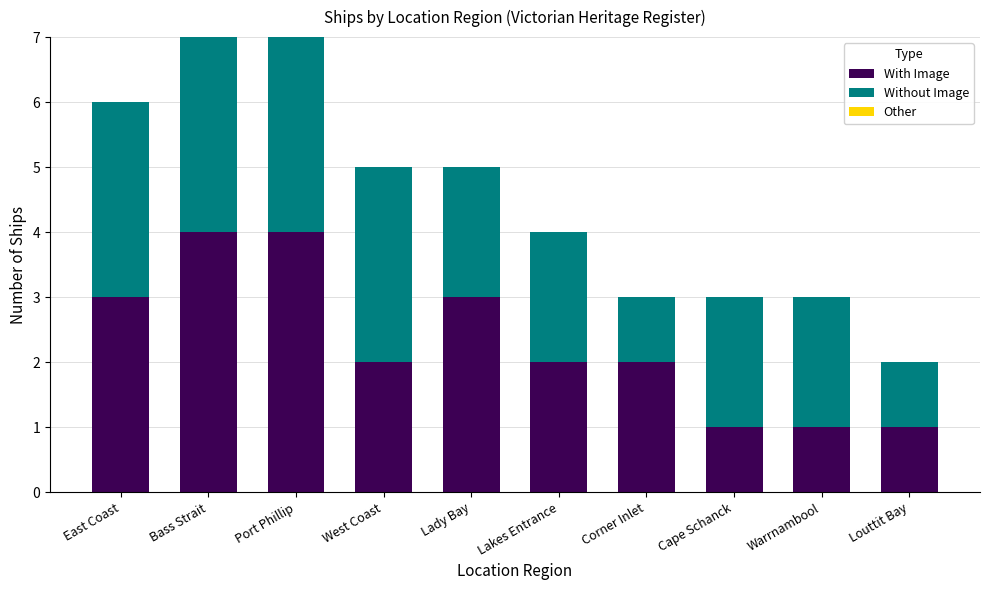

Reading left to right, transcribe the values for With Image.

East Coast=3	Bass Strait=4	Port Phillip=4	West Coast=2	Lady Bay=3	Lakes Entrance=2	Corner Inlet=2	Cape Schanck=1	Warrnambool=1	Louttit Bay=1